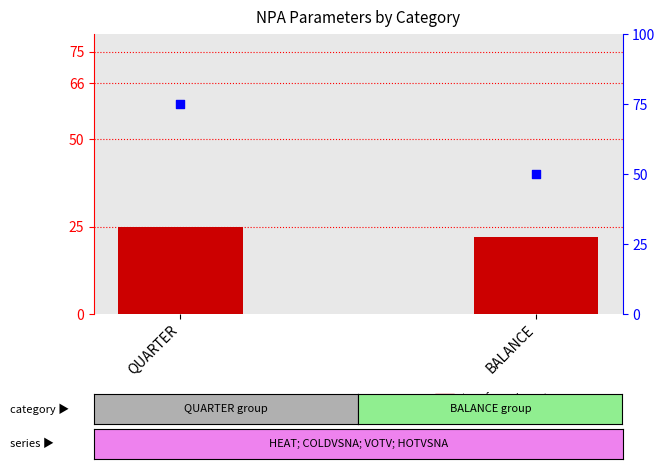

Which series has the largest Y range (max minus min)?

percentile rank within the sample